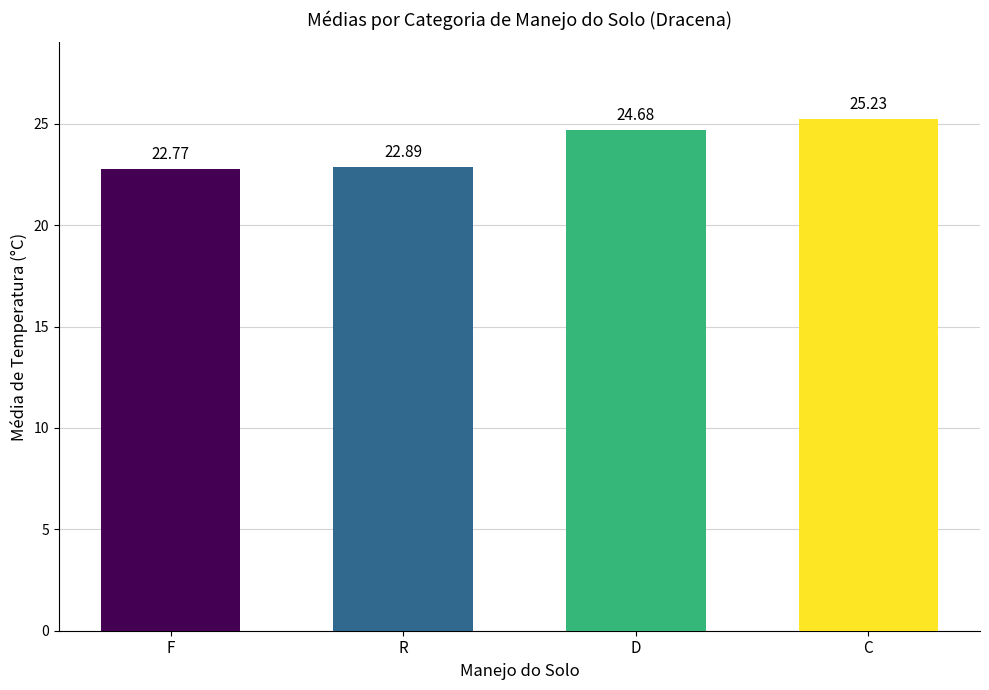

What is the label of the 1st bar from the left?

F